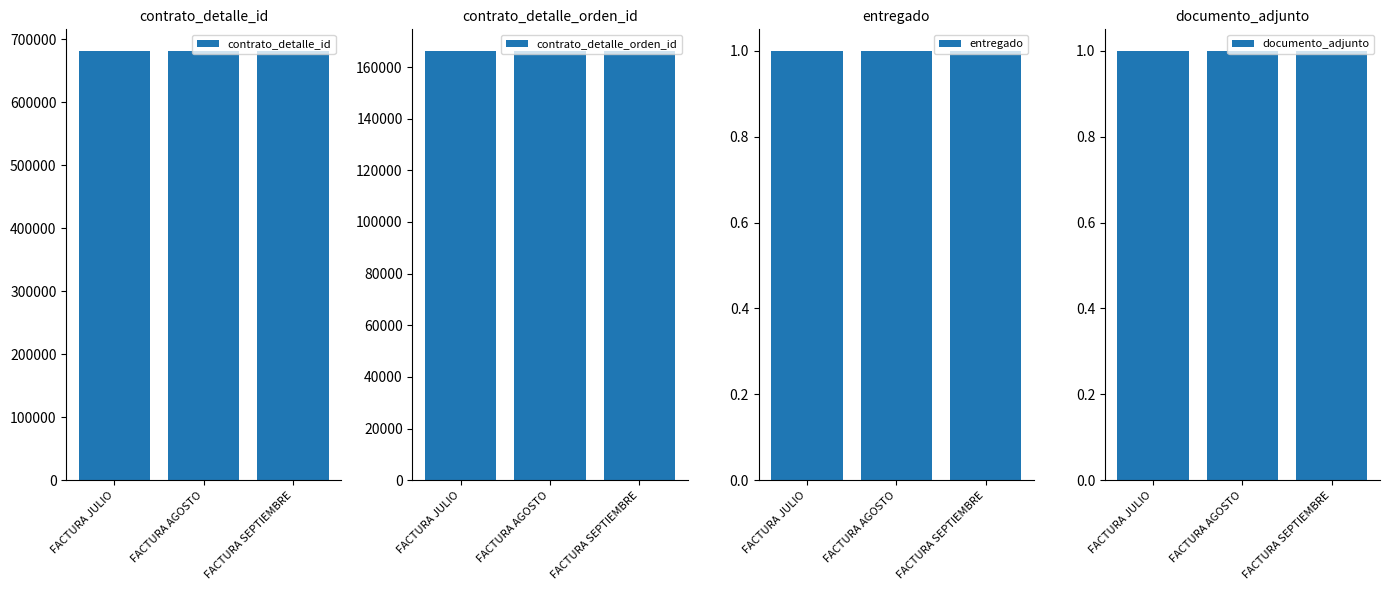

At how many categories does at least one series exceed 626365?

3